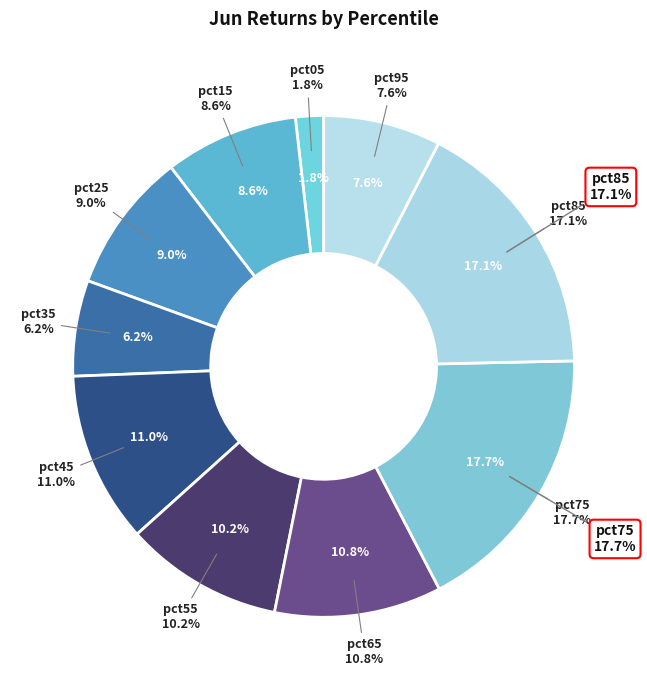

What percentage is NOT represented by pct25?

91.0%